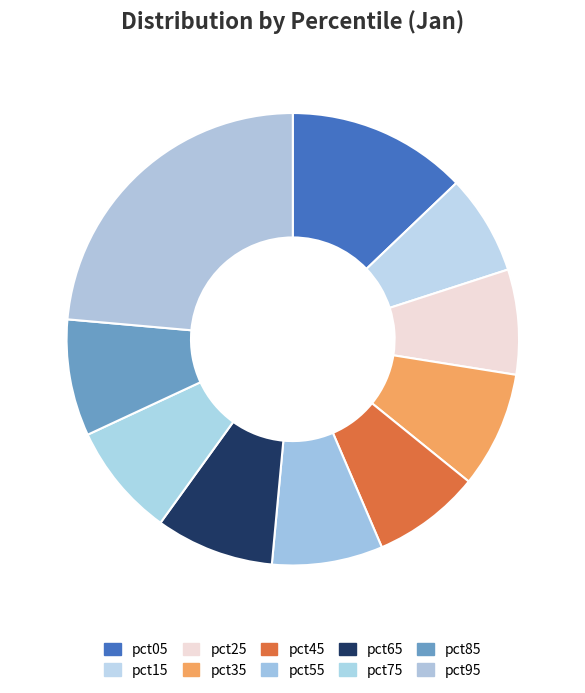

To the nearest percent, what percentage of the pie is pct25?

8%